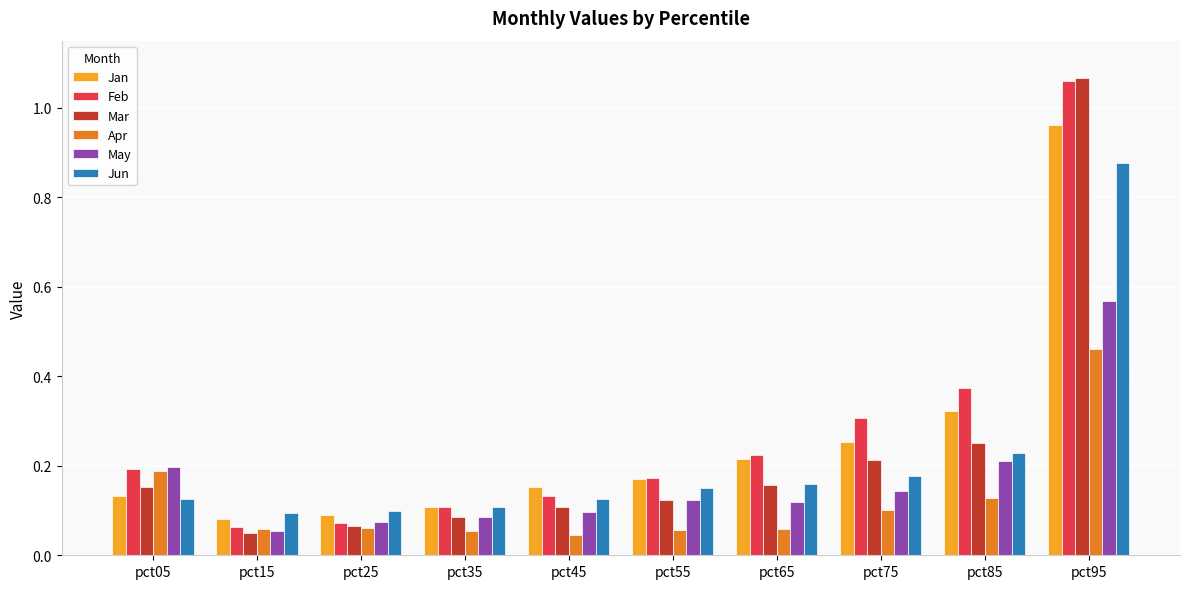

What is the sum of all Jan values?

2.5